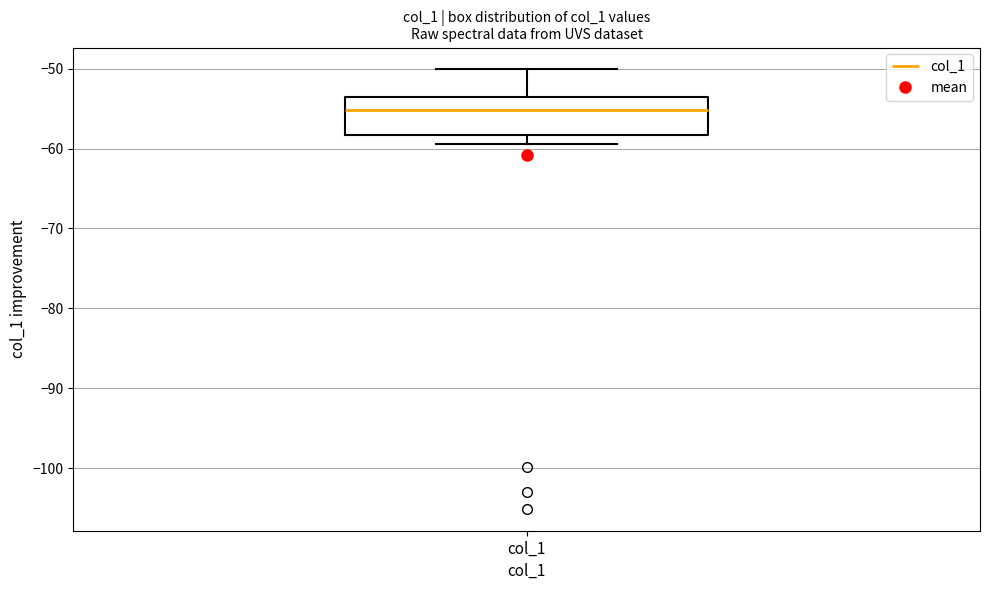

Where is the upper edge of the box for col_1 on the y-axis? The values are not printed on the chart, so give them approximately, as read against the axis.

-54